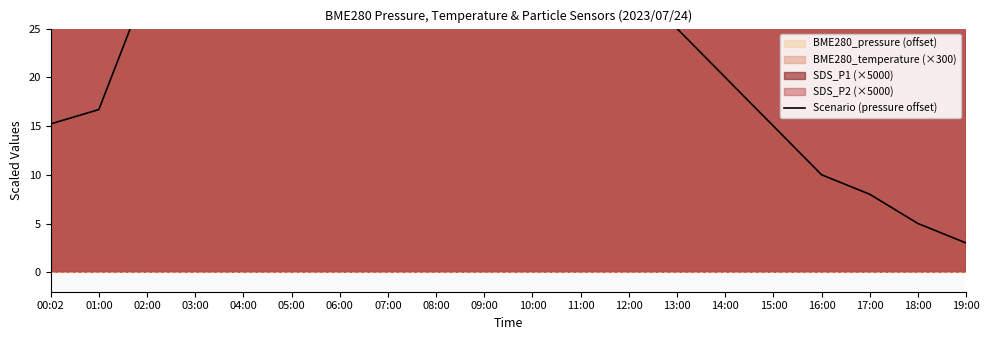

What is the smallest value displayed?

3.0